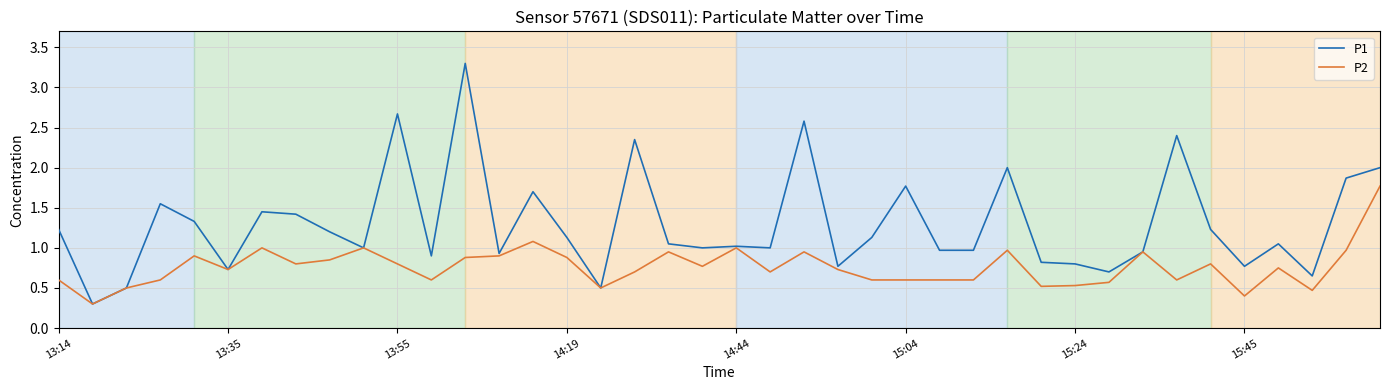

Which series has the largest total across all categories?

P1